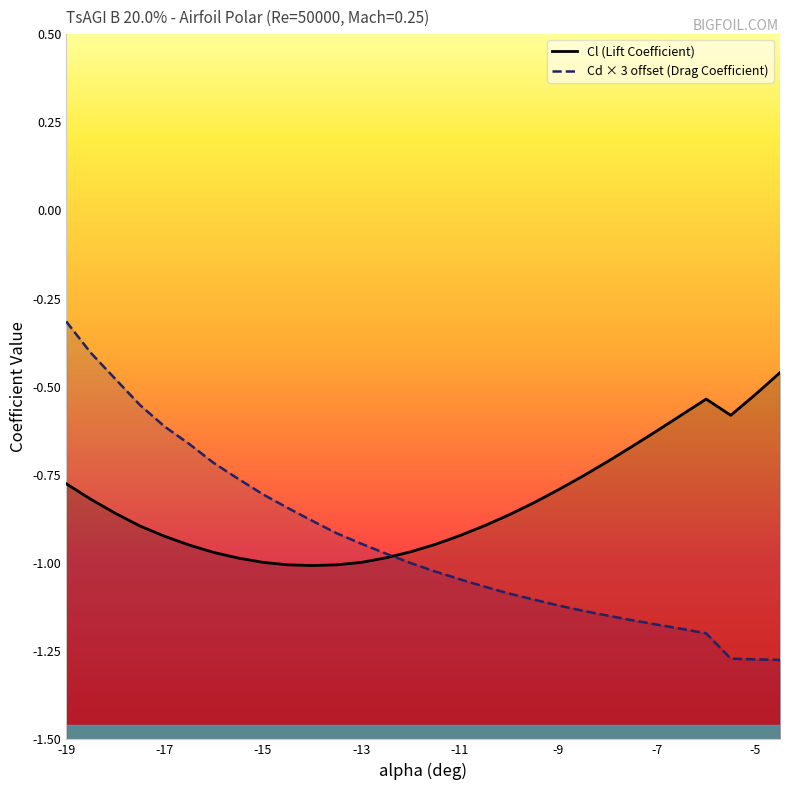

Count the number of categories in the chart.

30